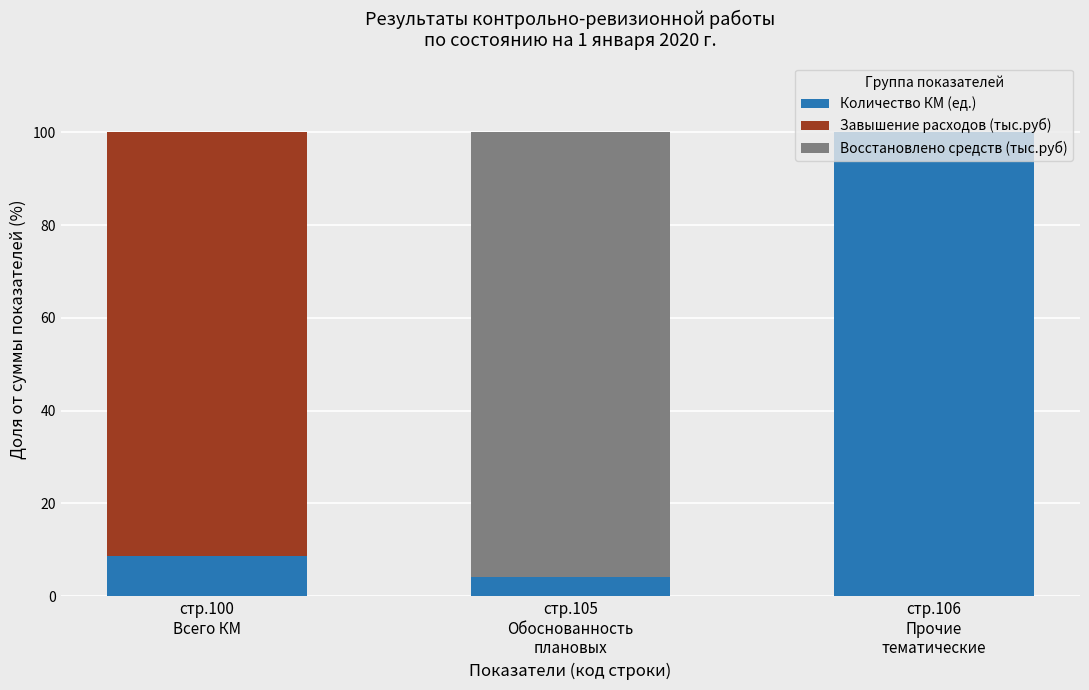

The Количество КМ (ед.) series shows 3.0 at стр.100
Всего КМ. True or false?

False